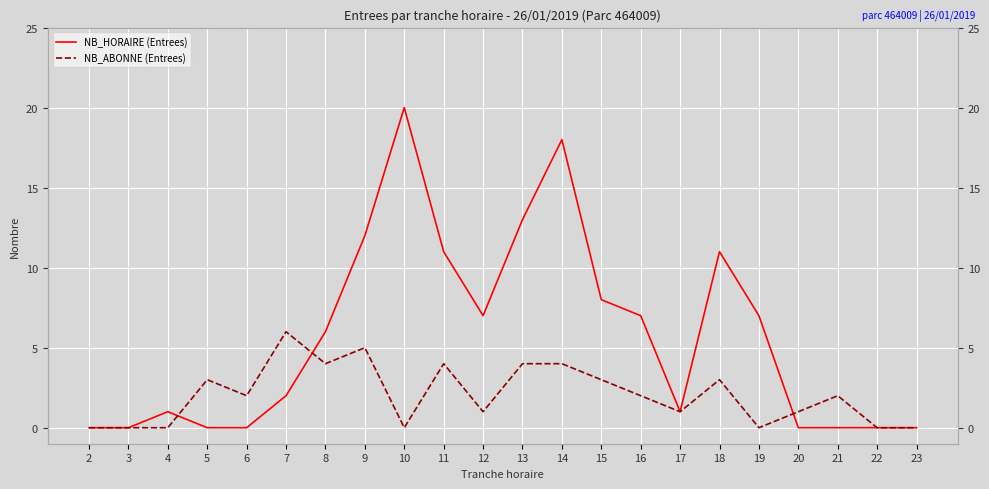

At how many categories does at least one series exceed 14?

2